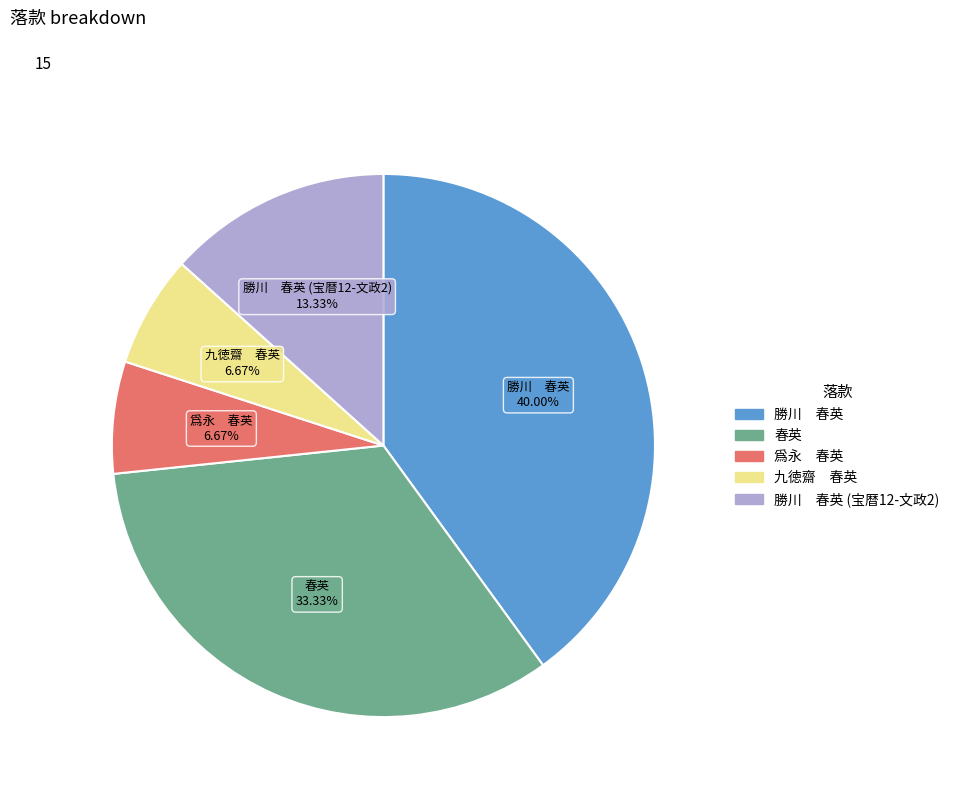

How many segments does this pie chart have?

5